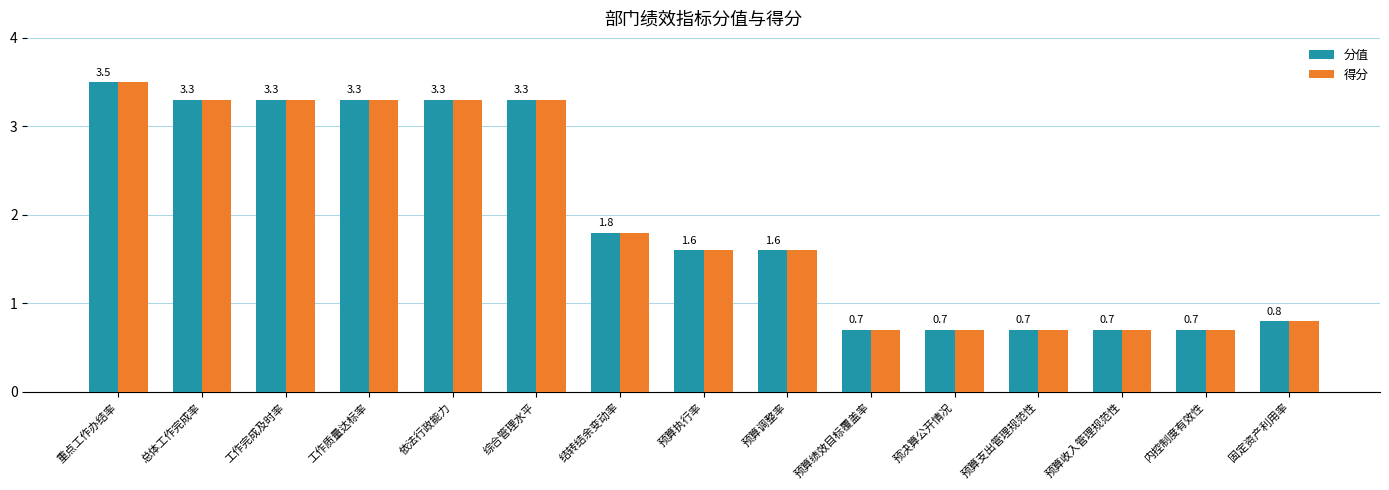

Reading left to right, list all the values displayed in this chart.

分值: 3.5	3.3	3.3	3.3	3.3	3.3	1.8	1.6	1.6	0.7	0.7	0.7	0.7	0.7	0.8
得分: 3.5	3.3	3.3	3.3	3.3	3.3	1.8	1.6	1.6	0.7	0.7	0.7	0.7	0.7	0.8